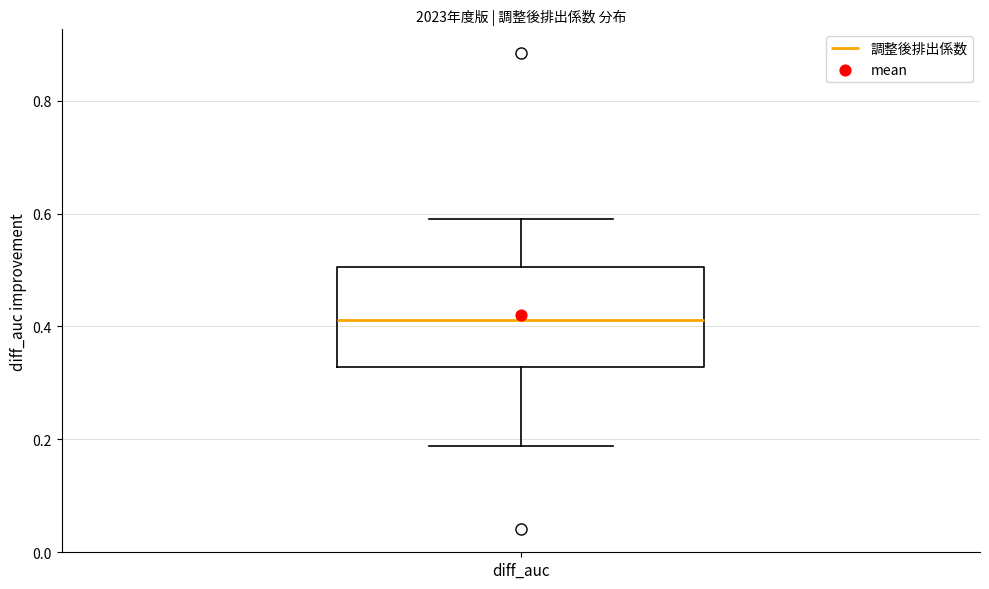

Where does the median line of the box for diff_auc sit on the y-axis? The values are not printed on the chart, so give them approximately, as read against the axis.

0.42